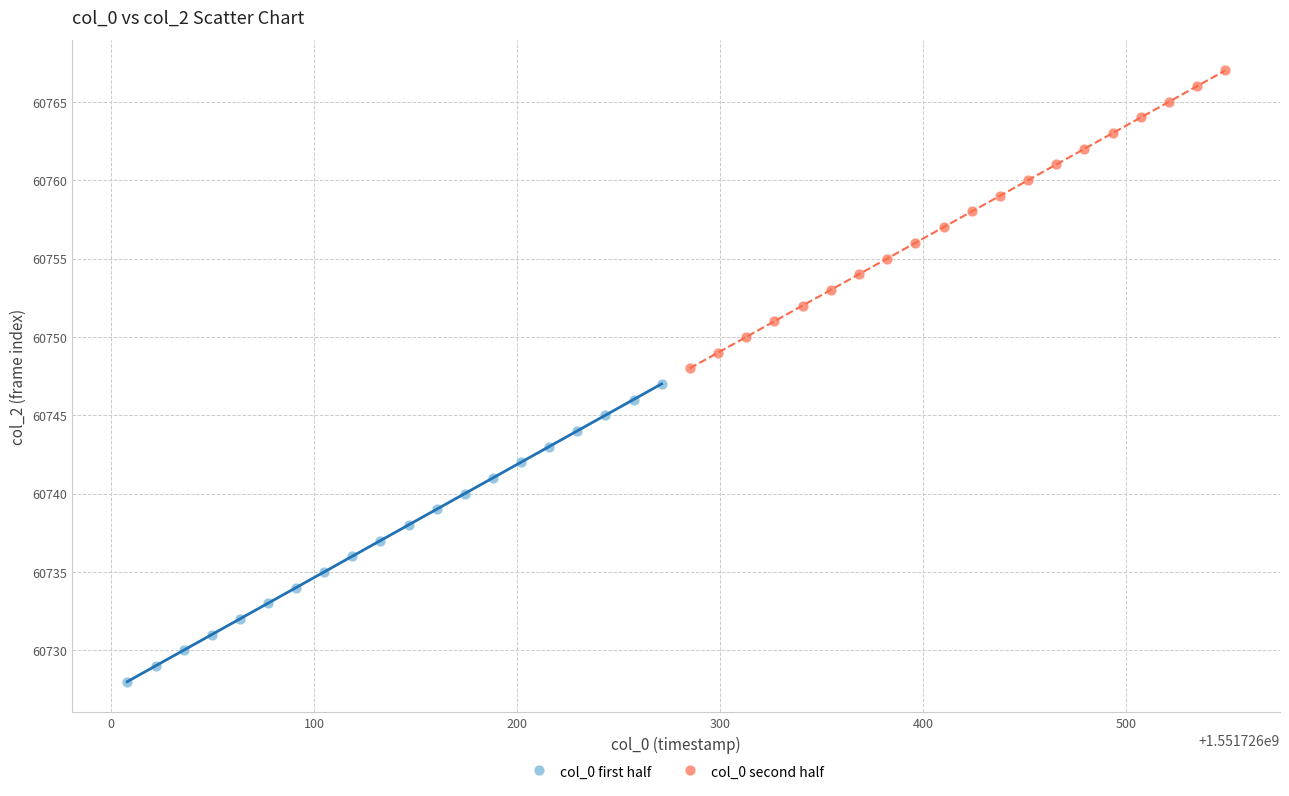

Which series contains the lowest Y value?

col_0 first half